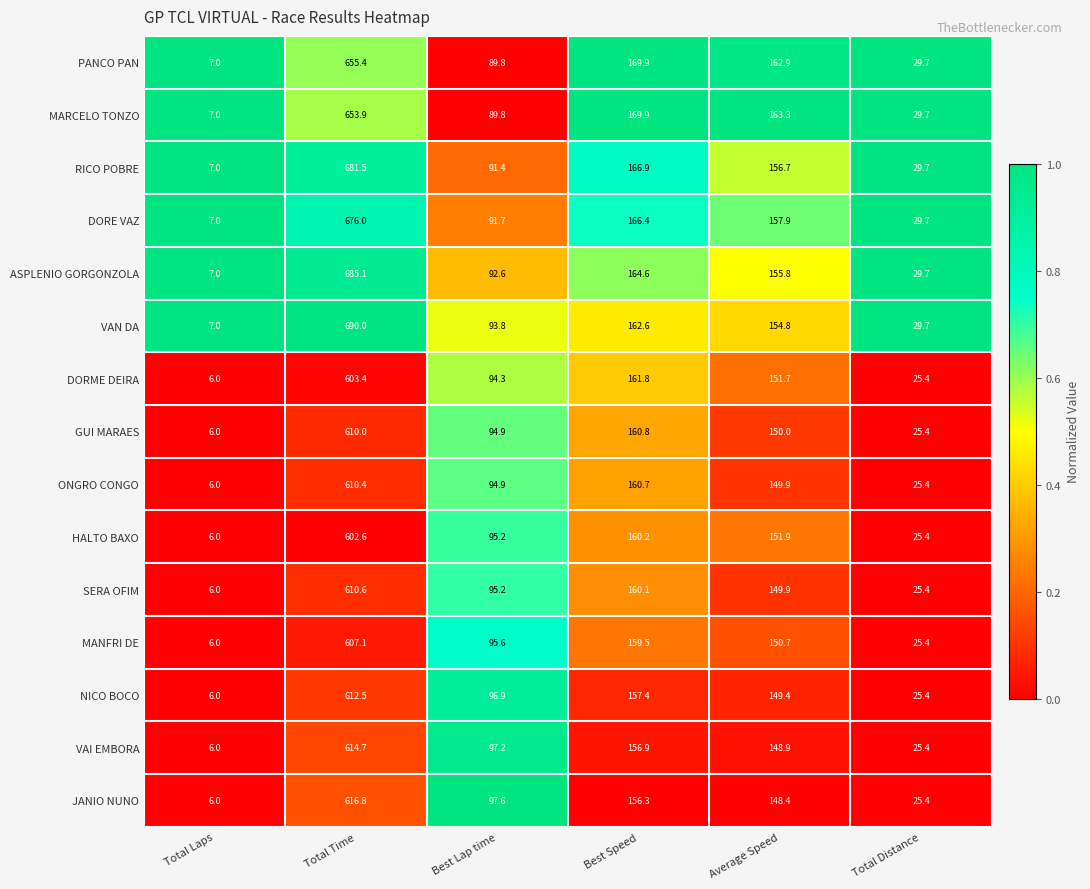

The ONGRO CONGO series shows 107.3 at Best Speed. True or false?

False